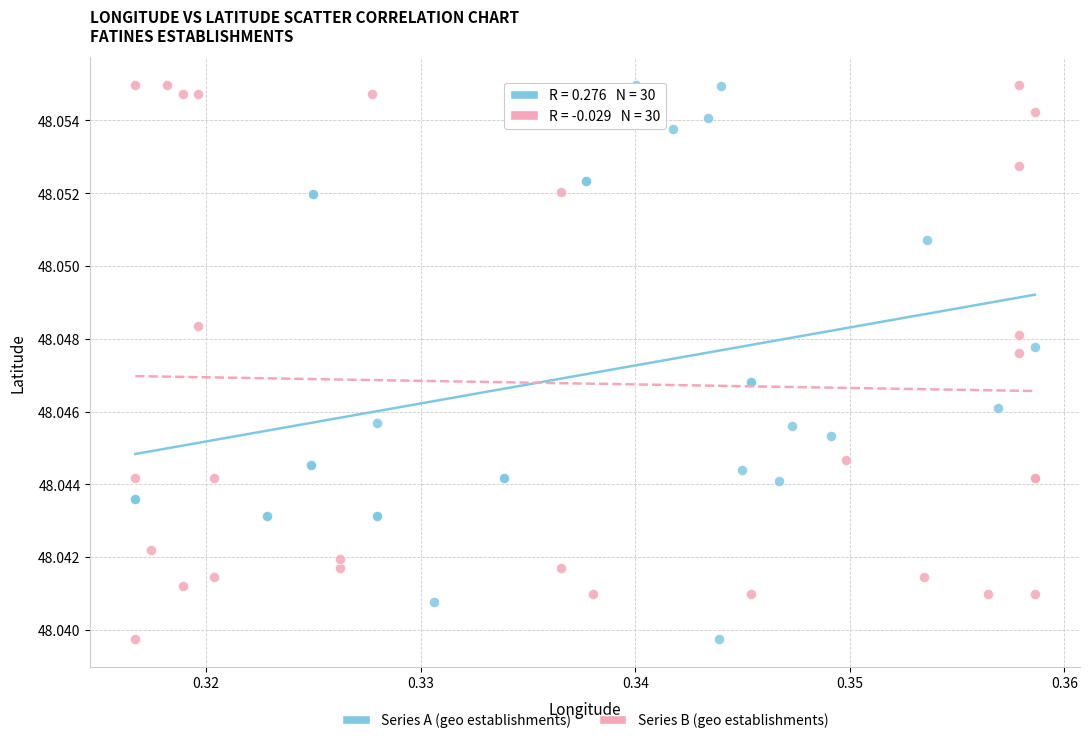

What are all the series names shown in the legend?

Series A (geo establishments), Series B (geo establishments)